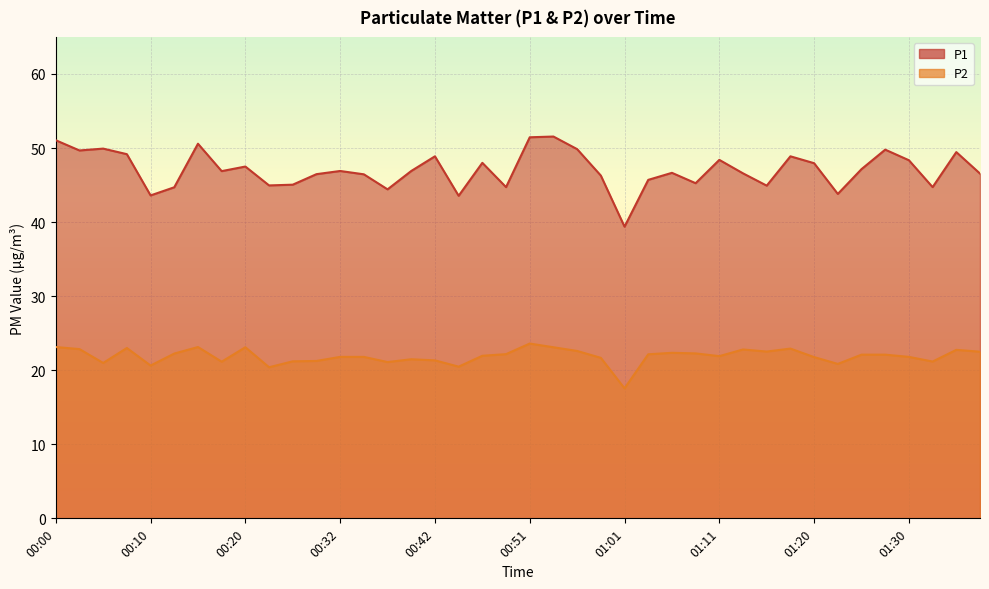

Reading left to right, list all the values displayed in this chart.

P1: 00:00=51.0	00:03=49.7	00:05=49.9	00:08=49.2	00:10=43.6	00:12=44.7	00:15=50.6	00:17=46.9	00:20=47.5	00:22=45.0	00:27=45.0	00:29=46.5	00:32=46.9	00:34=46.5	00:37=44.4	00:39=46.9	00:42=48.9	00:44=43.5	00:46=48.0	00:49=44.7	00:51=51.5	00:54=51.5	00:56=49.9	00:59=46.3	01:01=39.4	01:03=45.7	01:06=46.6	01:08=45.2	01:11=48.4	01:13=46.6	01:16=44.9	01:18=48.9	01:20=48.0	01:23=43.8	01:25=47.1	01:28=49.8	01:30=48.4	01:33=44.7	01:35=49.5	01:37=46.5
P2: 00:00=23.1	00:03=22.9	00:05=21.0	00:08=23.0	00:10=20.6	00:12=22.2	00:15=23.1	00:17=21.1	00:20=23.1	00:22=20.4	00:27=21.2	00:29=21.2	00:32=21.8	00:34=21.8	00:37=21.1	00:39=21.5	00:42=21.3	00:44=20.5	00:46=21.9	00:49=22.2	00:51=23.6	00:54=23.1	00:56=22.6	00:59=21.7	01:01=17.6	01:03=22.1	01:06=22.4	01:08=22.3	01:11=21.9	01:13=22.8	01:16=22.5	01:18=22.9	01:20=21.8	01:23=20.9	01:25=22.1	01:28=22.1	01:30=21.8	01:33=21.2	01:35=22.8	01:37=22.5